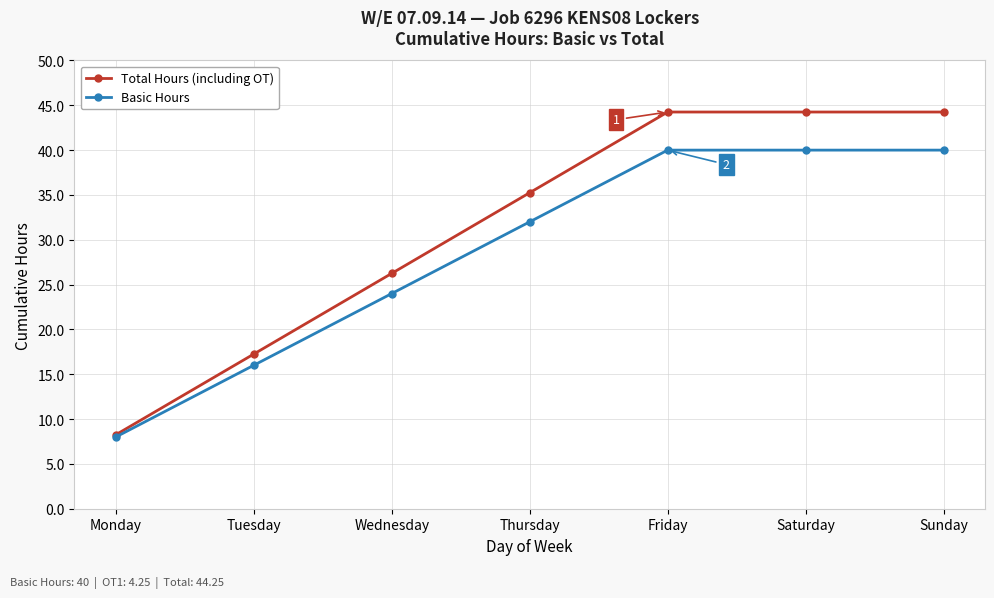

Which category has the lowest value in the Total Hours (including OT) series?

Monday